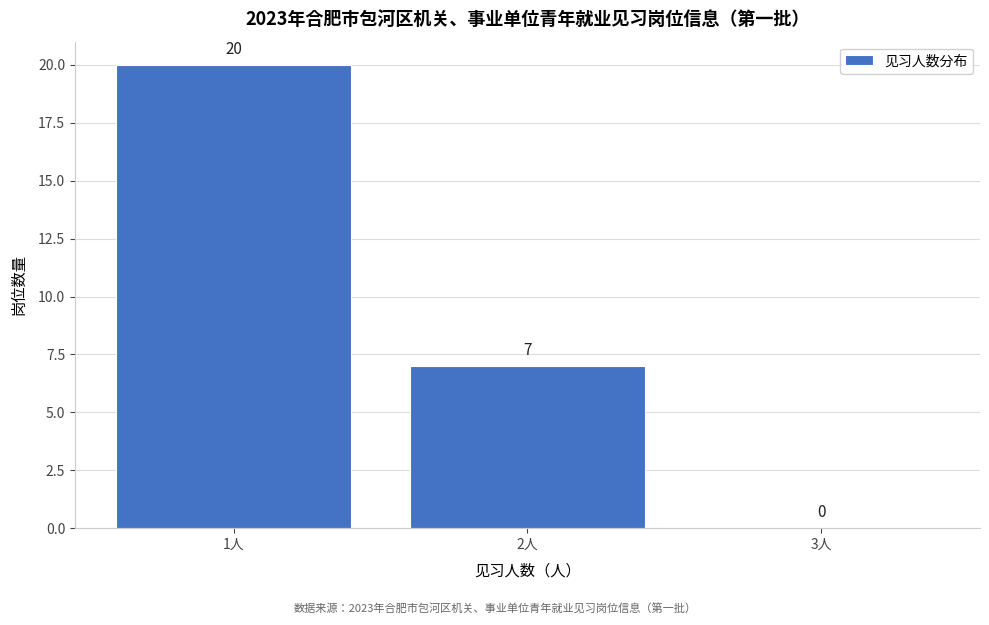

Reading left to right, list all the values displayed in this chart.

1人=20	2人=7	3人=0